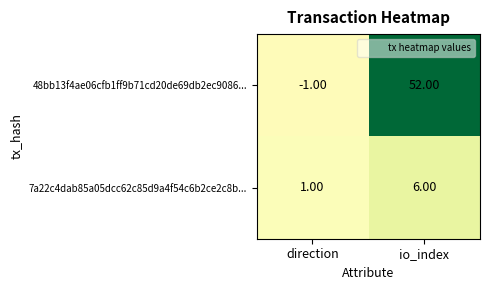

At which label does 7a22c4dab85a05dcc62c85d9a4f54c6b2ce2c8b... reach its peak?

io_index